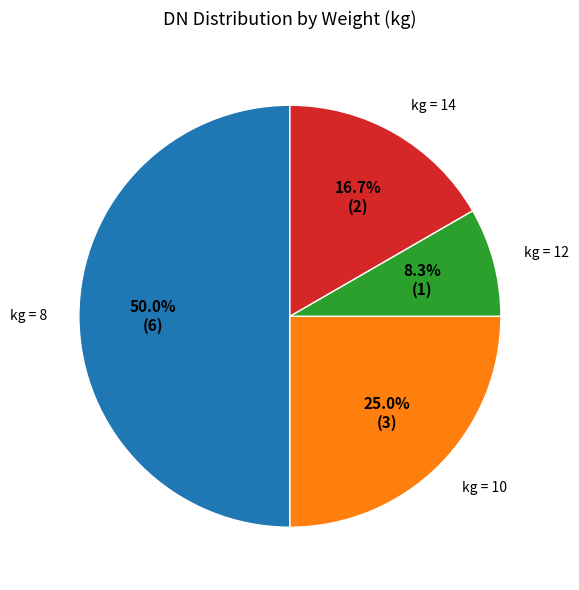

Which slice is the largest?

kg = 8